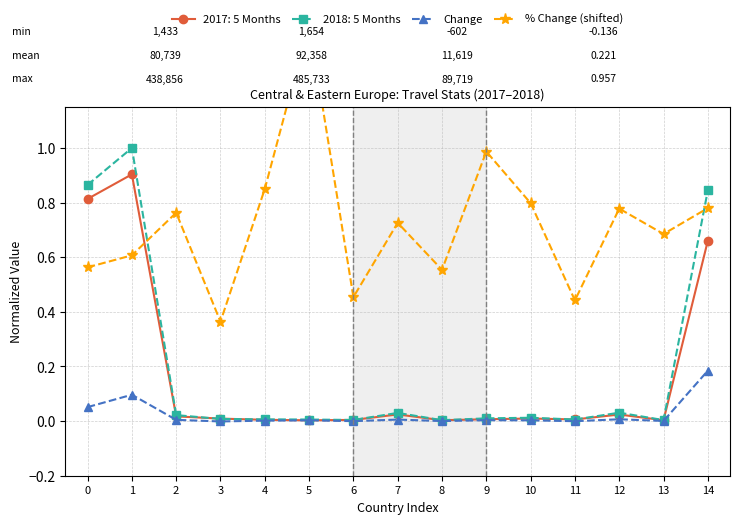

Is it true that Change equals -0.0 at 6?

True